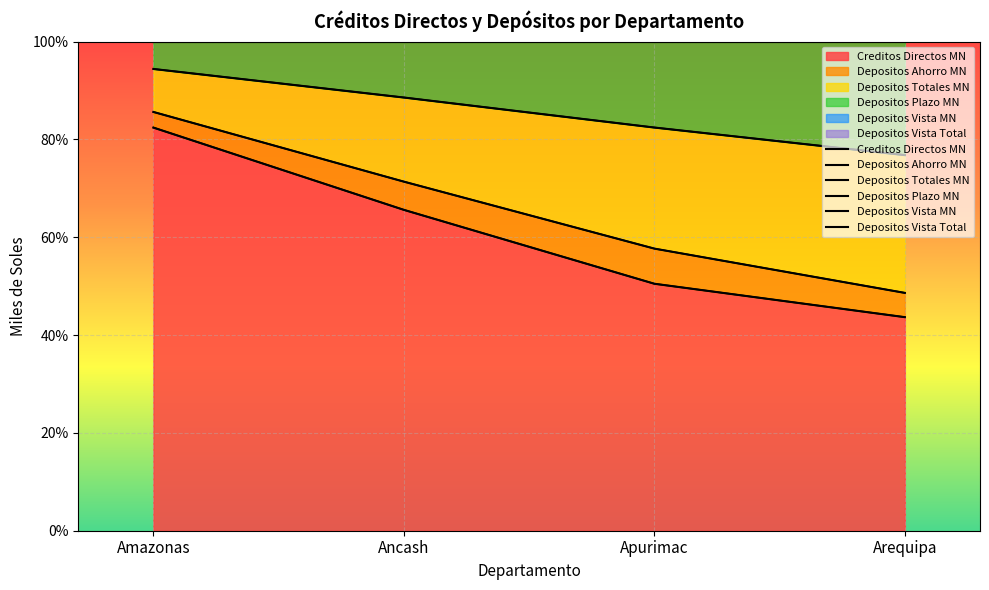

Is it true that Depositos Vista Total equals 100.0 at Arequipa?

True